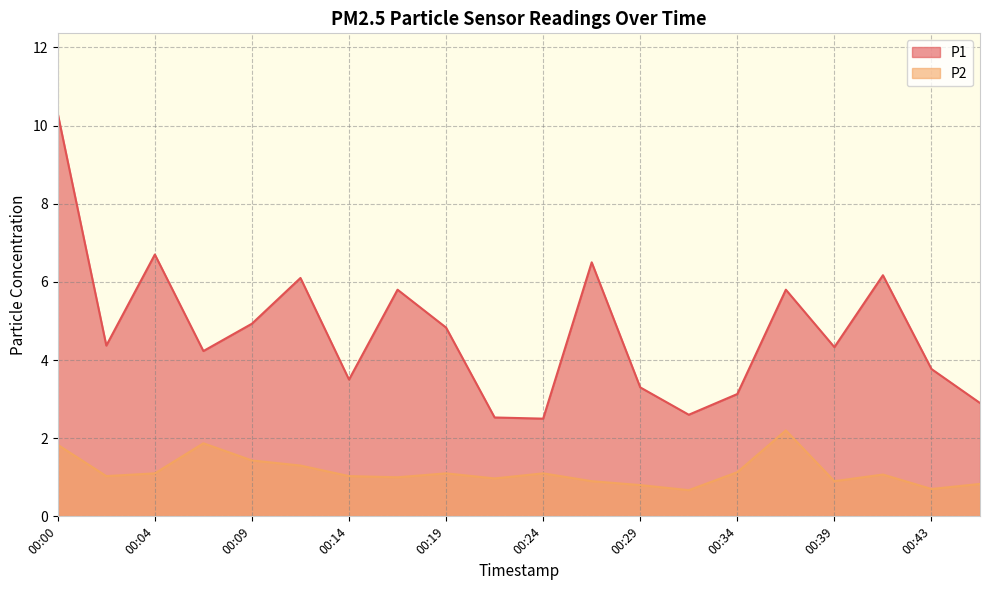

How many lines are shown in the chart?

2